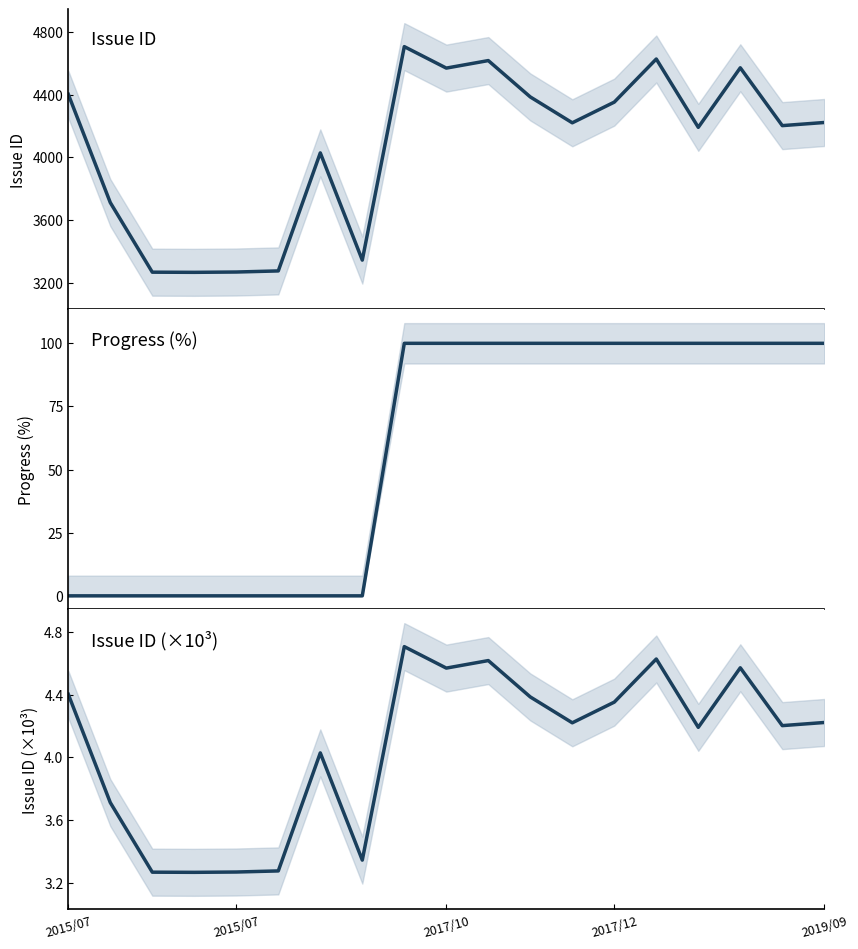

Does the chart have visible grid lines?

No